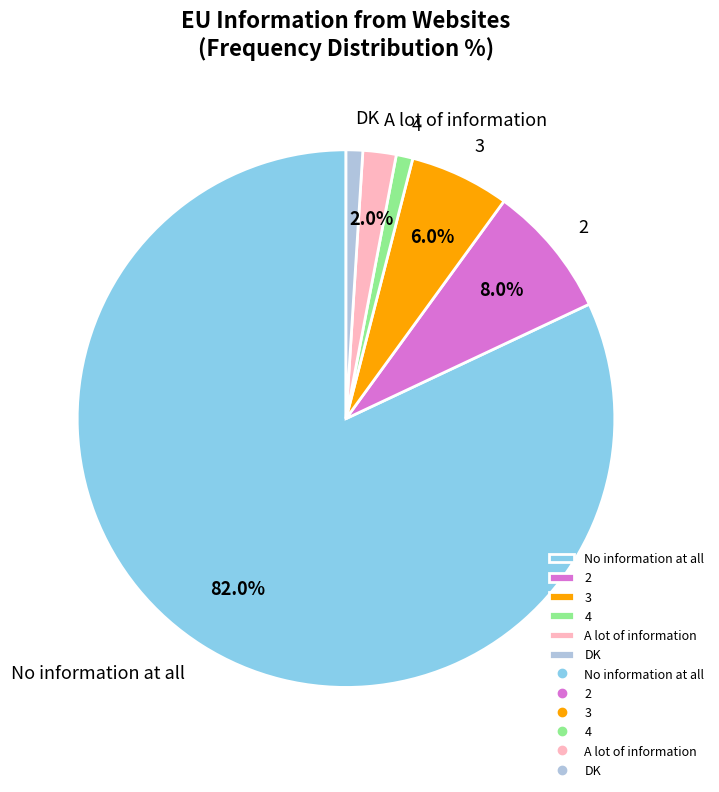

The 3 slice represents 6% of the pie. True or false?

True